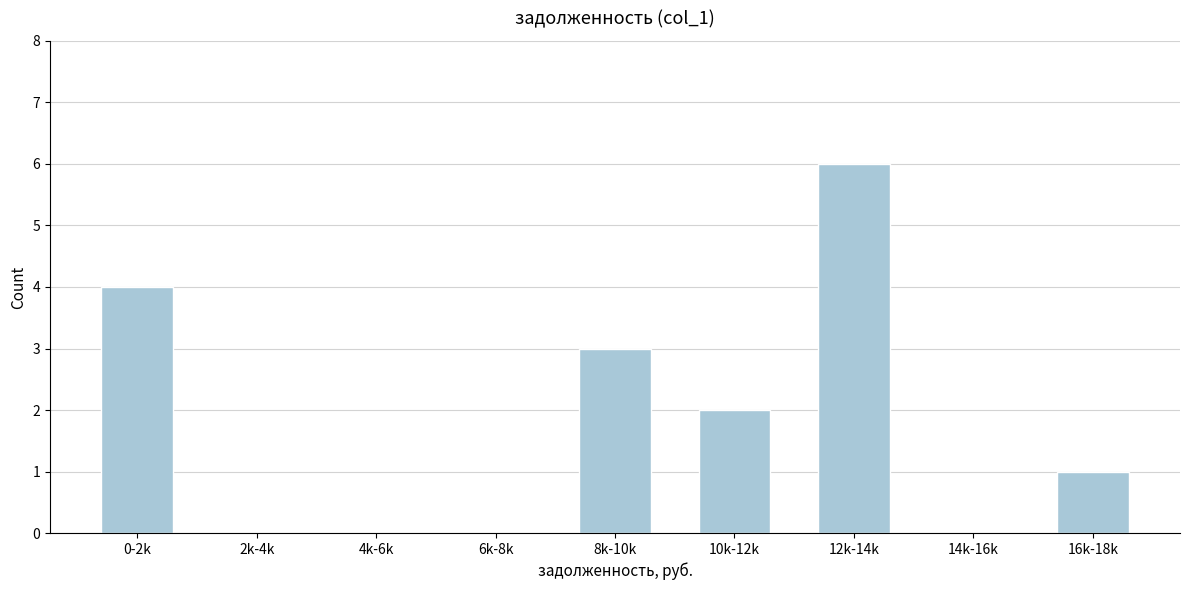

Reading left to right, transcribe all the data shown in this chart.

0-2k=4	2k-4k=0	4k-6k=0	6k-8k=0	8k-10k=3	10k-12k=2	12k-14k=6	14k-16k=0	16k-18k=1